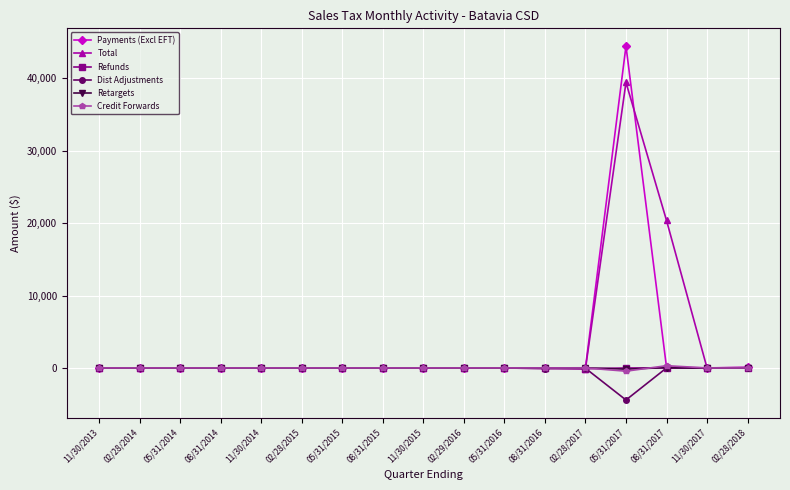

What is the spread (max minus min) of values at 02/28/2018?

71.5